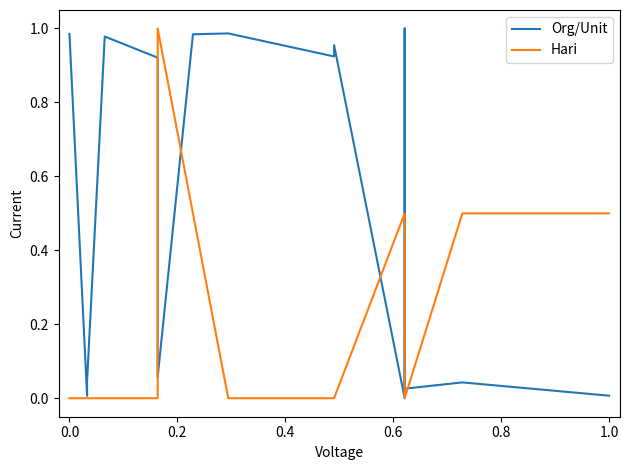

What is the difference between the Org/Unit values at 0.8 and −0.2?

0.9